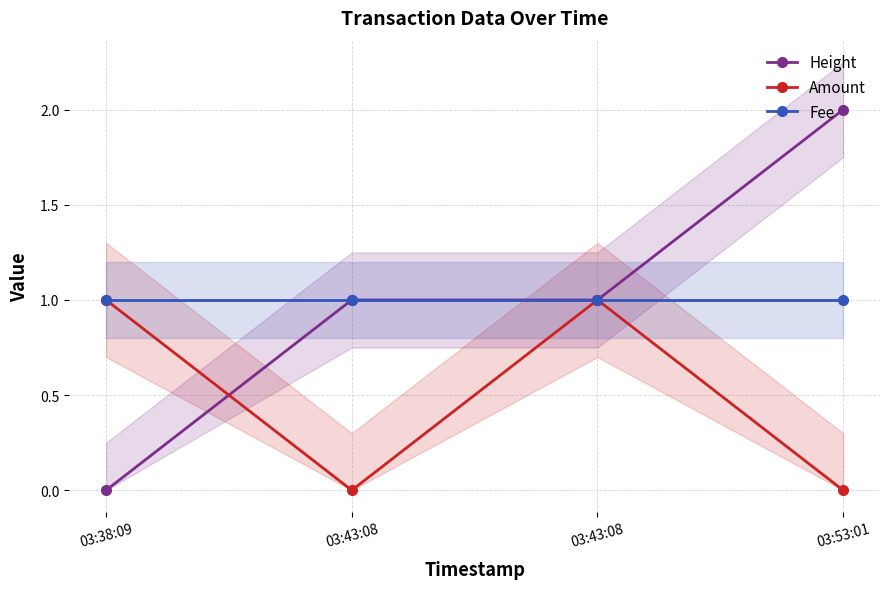

The value of Fee at 03:53:01 is 0. True or false?

False